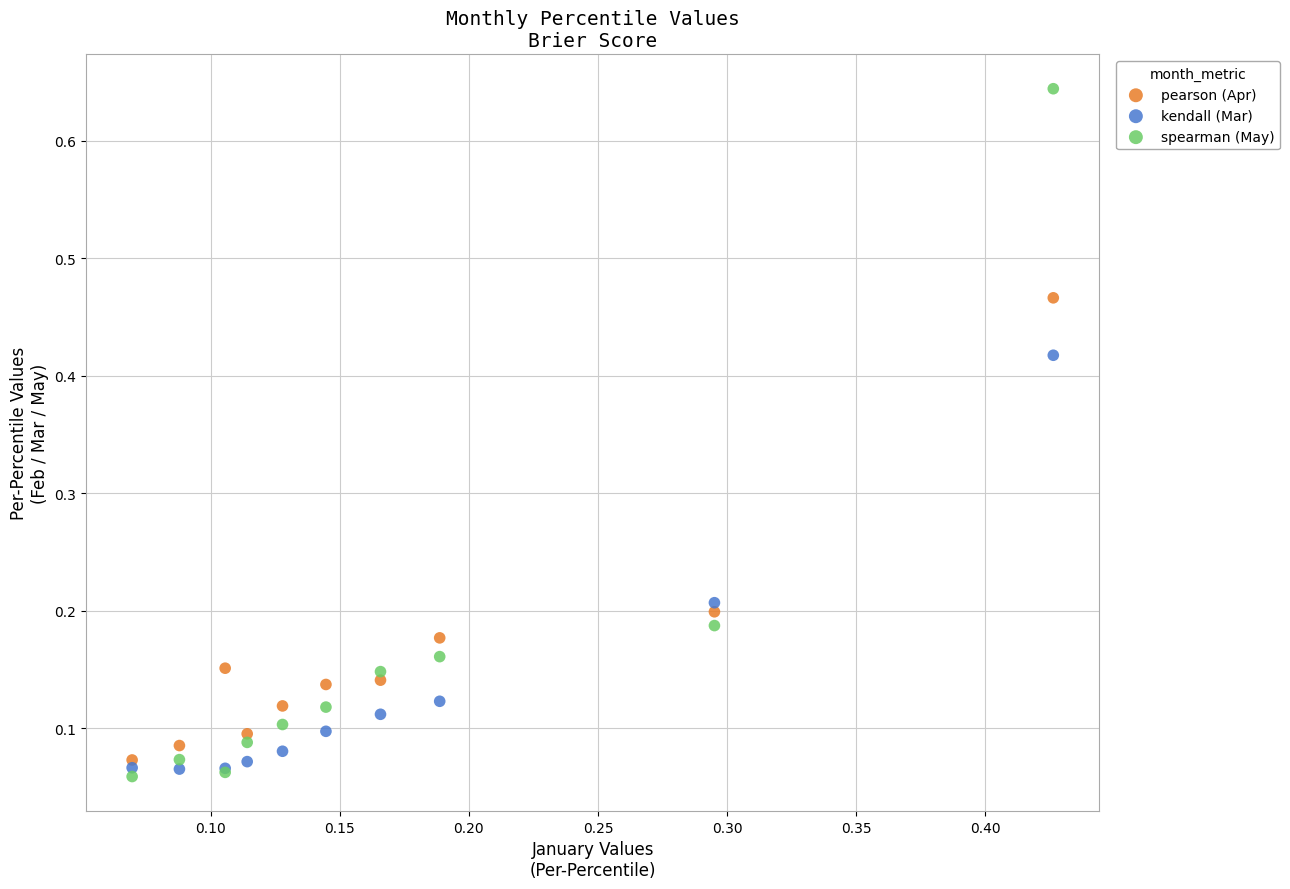

Which series has the largest Y range (max minus min)?

spearman (May)